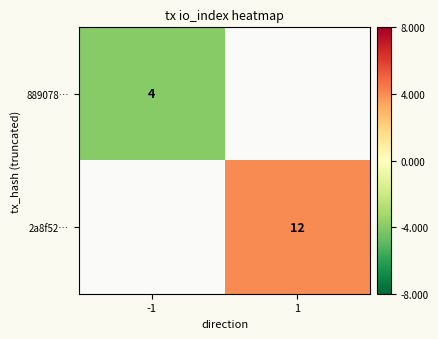

The value of 889078… at -1 is 4. True or false?

True